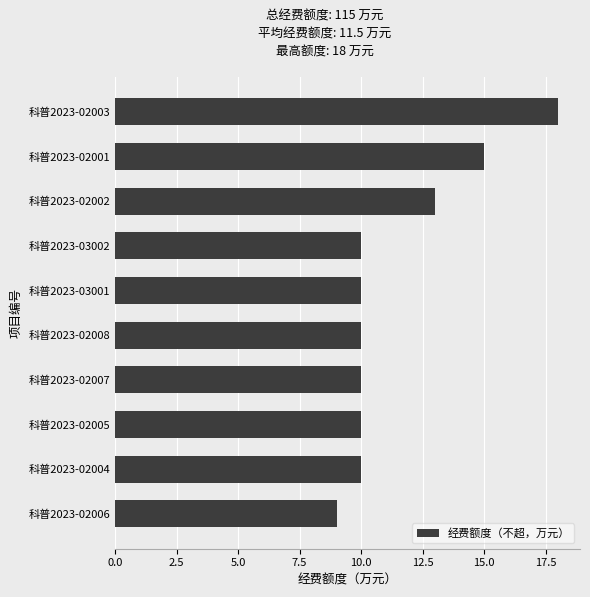

What is the ratio of the value at 科普2023-02001 to the value at 科普2023-02003?

0.8